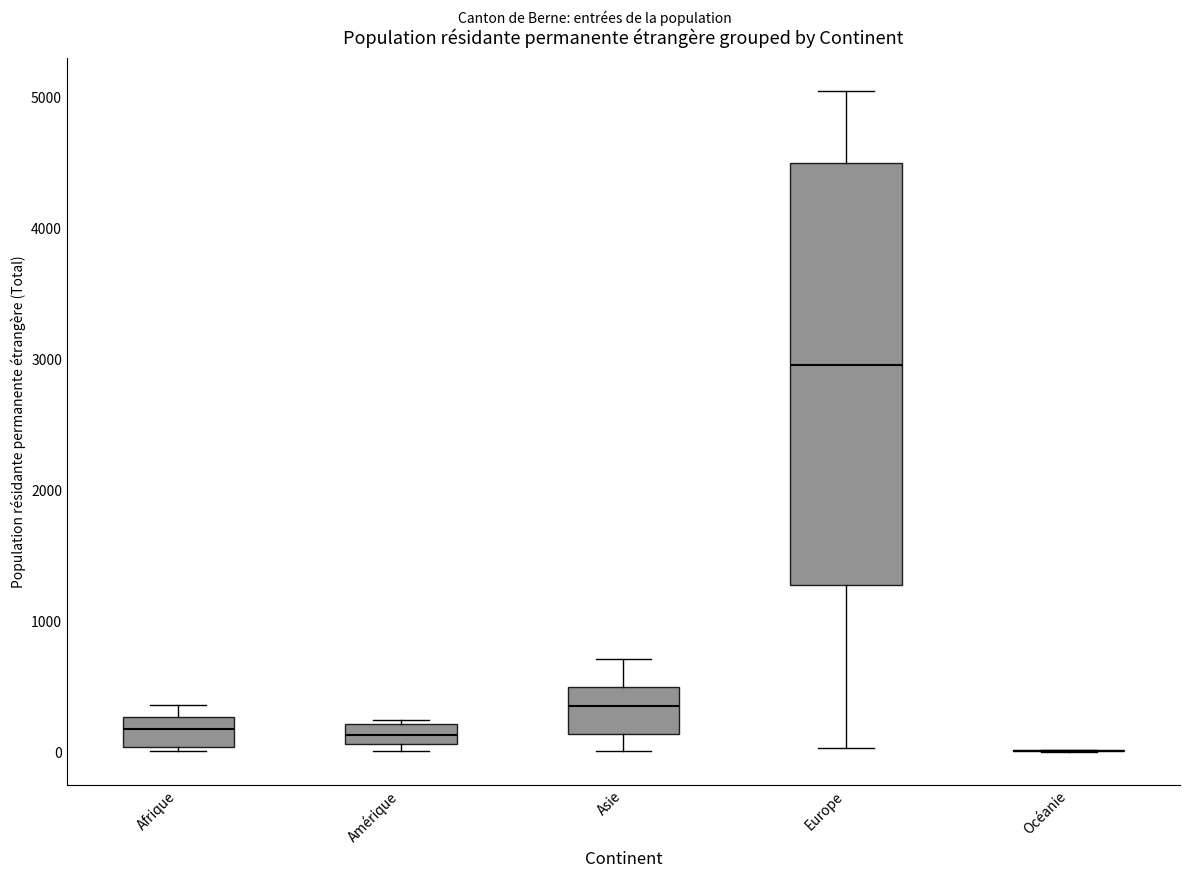

Which box is the tallest, from its lower edge to its upper edge?

Europe